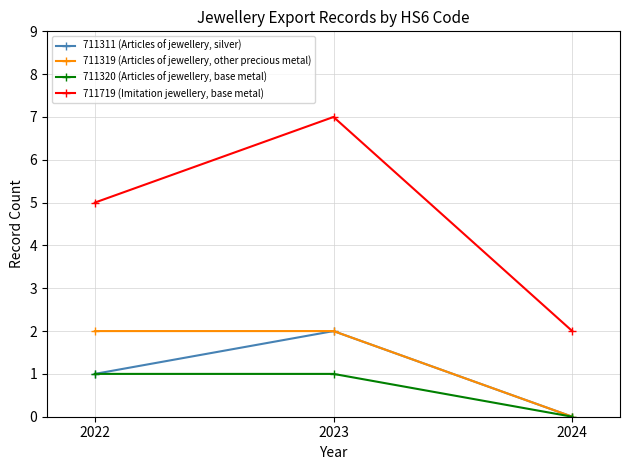

How many distinct data groups are displayed?

4